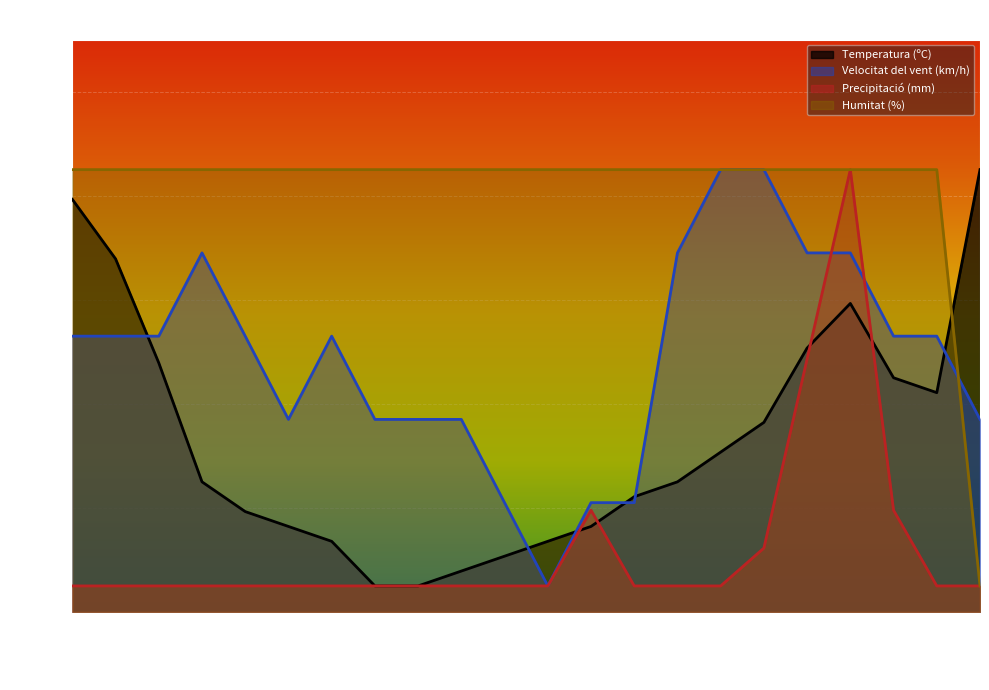

True or false: Humitat (%) and Precipitació (mm) intersect in this chart.

False